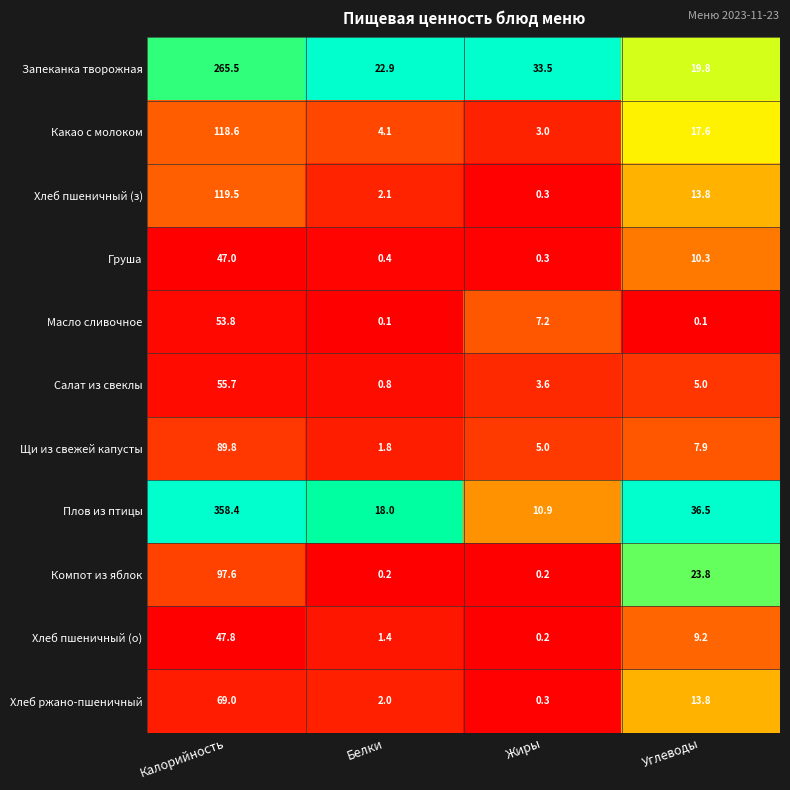

What is the difference between the highest and lowest values at Жиры?

33.3